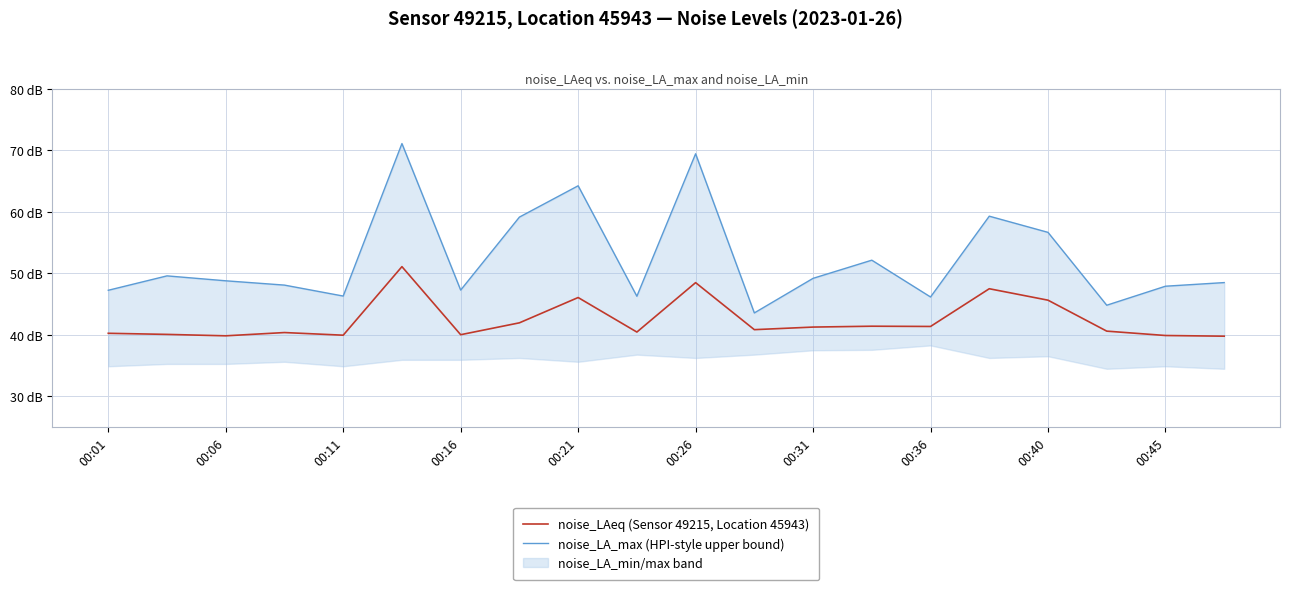

Reading left to right, what are all the values shown in this chart?

noise_LAeq (Sensor 49215, Location 45943): 40.3	40.1	39.9	40.4	40.0	51.1	40.0	42.0	46.1	40.5	48.5	40.9	41.3	41.4	41.4	47.5	45.6	40.6	39.9	39.8
noise_LA_max (HPI-style upper bound): 47.3	49.6	48.8	48.1	46.3	71.1	47.3	59.1	64.2	46.3	69.4	43.6	49.2	52.1	46.2	59.3	56.7	44.8	47.9	48.5